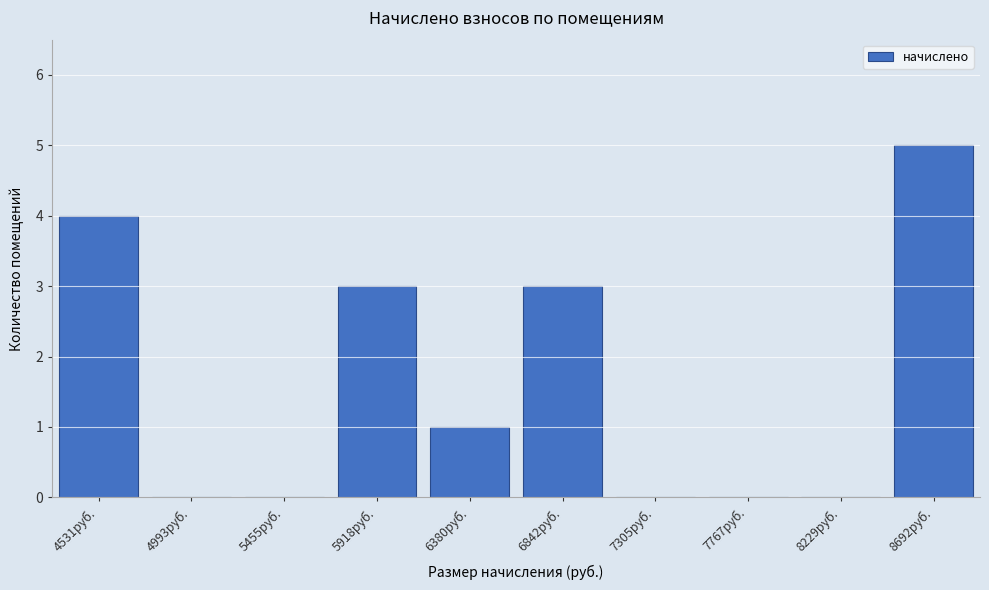

Reading left to right, what are all the values shown in this chart?

4531руб.=4	4993руб.=0	5455руб.=0	5918руб.=3	6380руб.=1	6842руб.=3	7305руб.=0	7767руб.=0	8229руб.=0	8692руб.=5